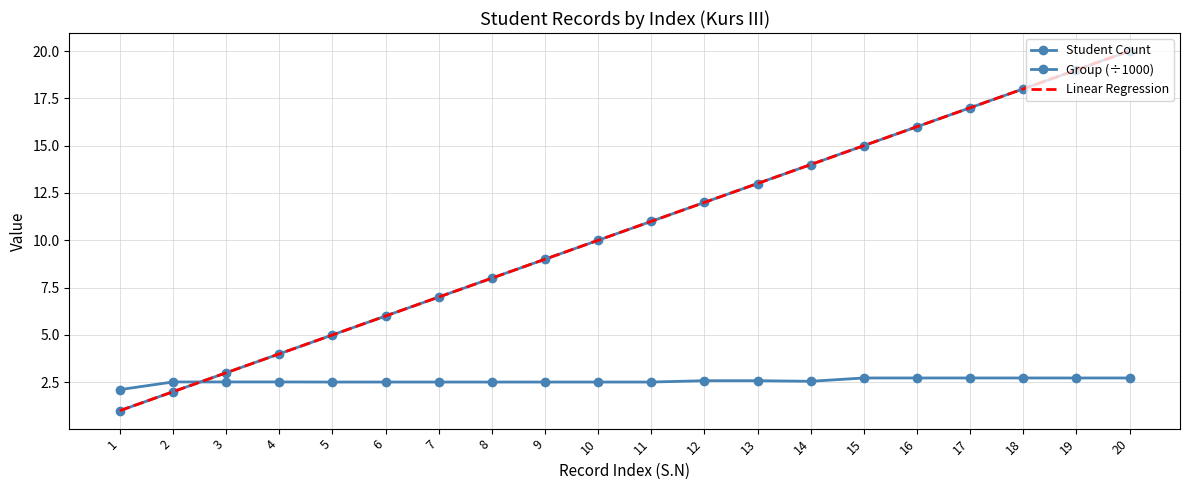

What value does the Student Count series have at 20?

20.0